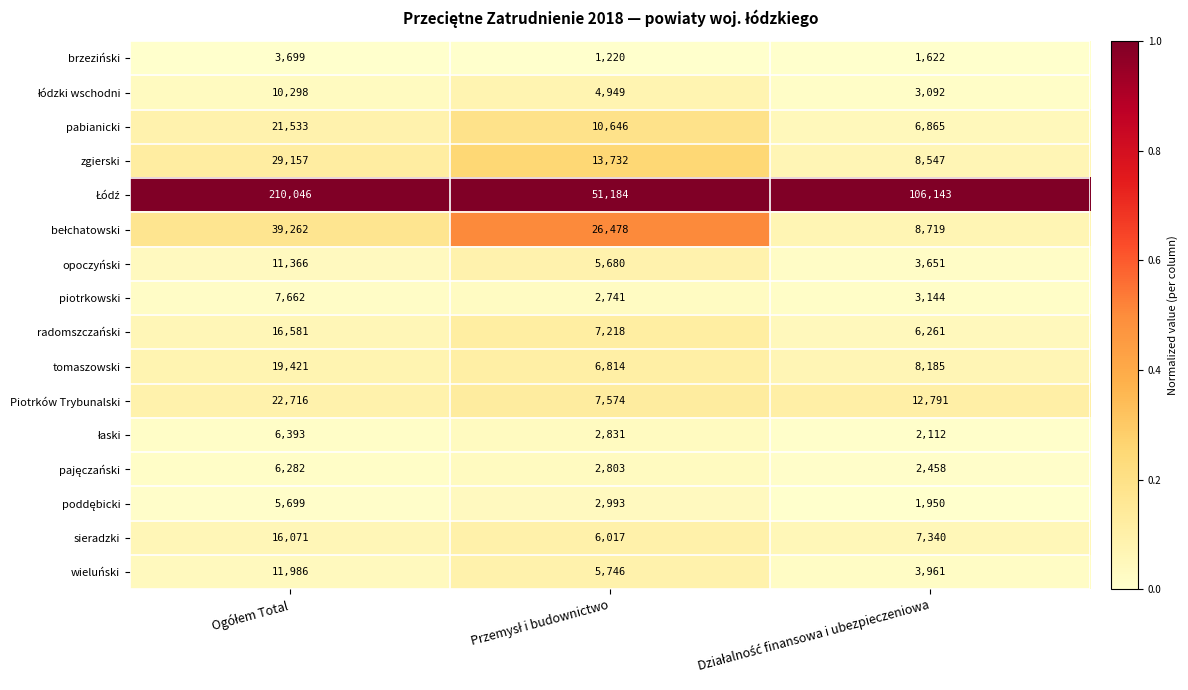

What is the minimum value shown in the chart?

1220